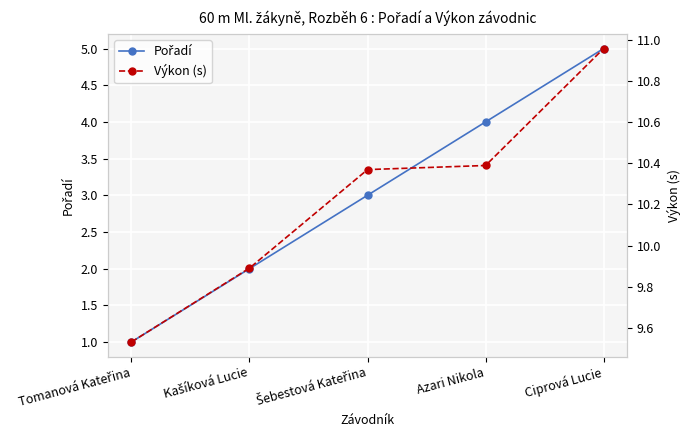

How many categories are shown in the chart?

5